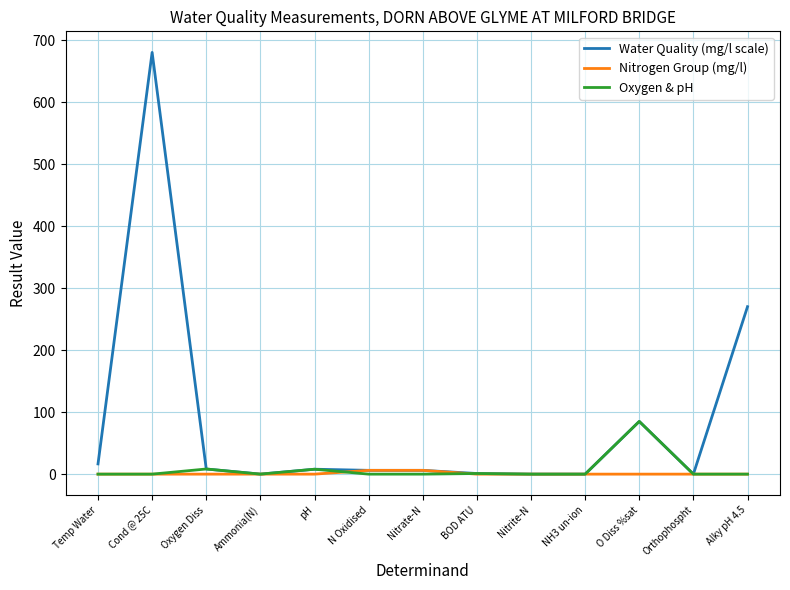

The value of Water Quality (mg/l scale) at Cond @ 25C is 680.0. True or false?

True